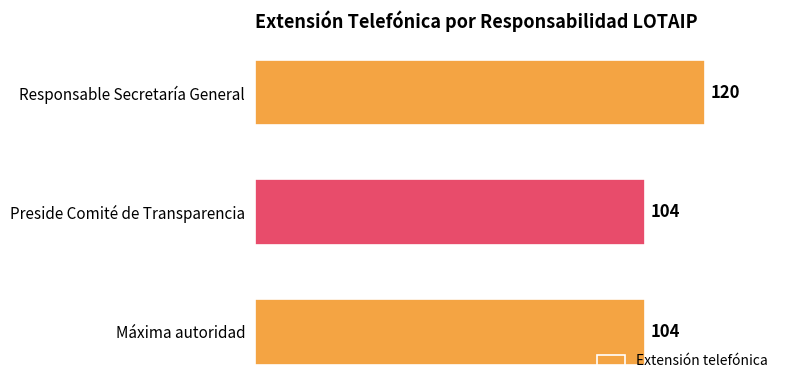

Count the number of values greater than 104.

1